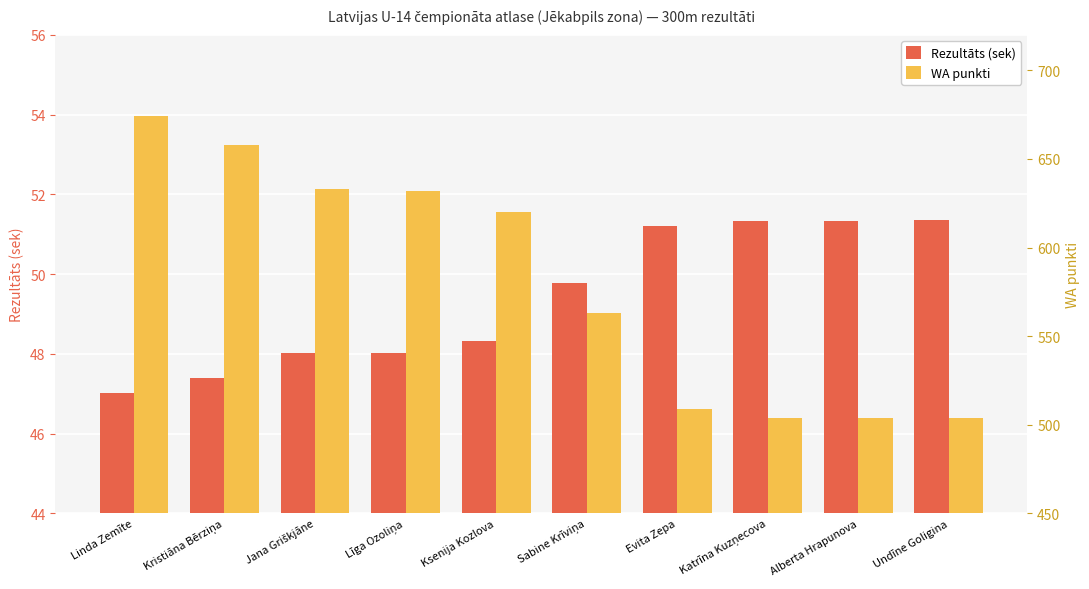

What is the label of the 9th bar from the right?

Kristiāna Bērziņa